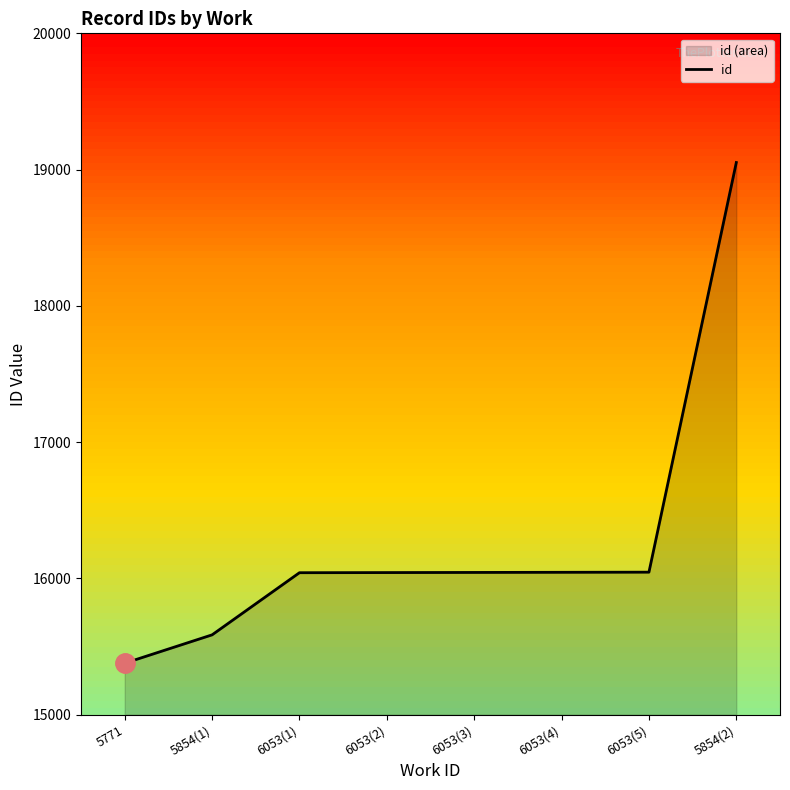

What position from the right is 6053(3)?

4